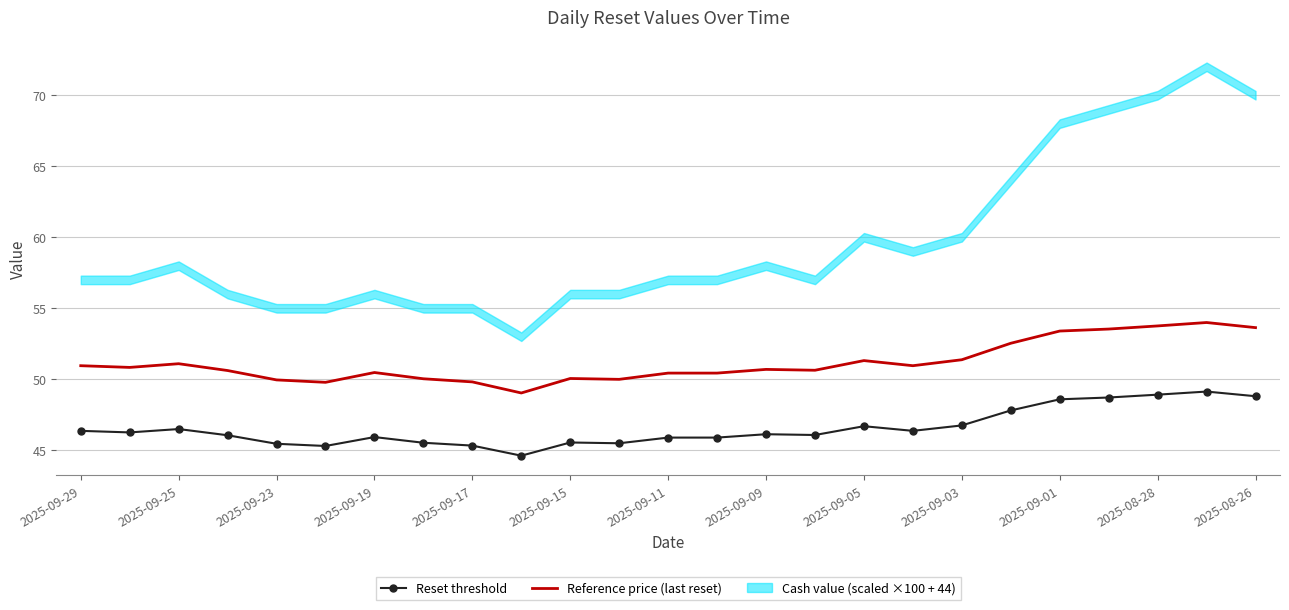

True or false: Reference price (last reset) and Reset threshold cross at least once.

False